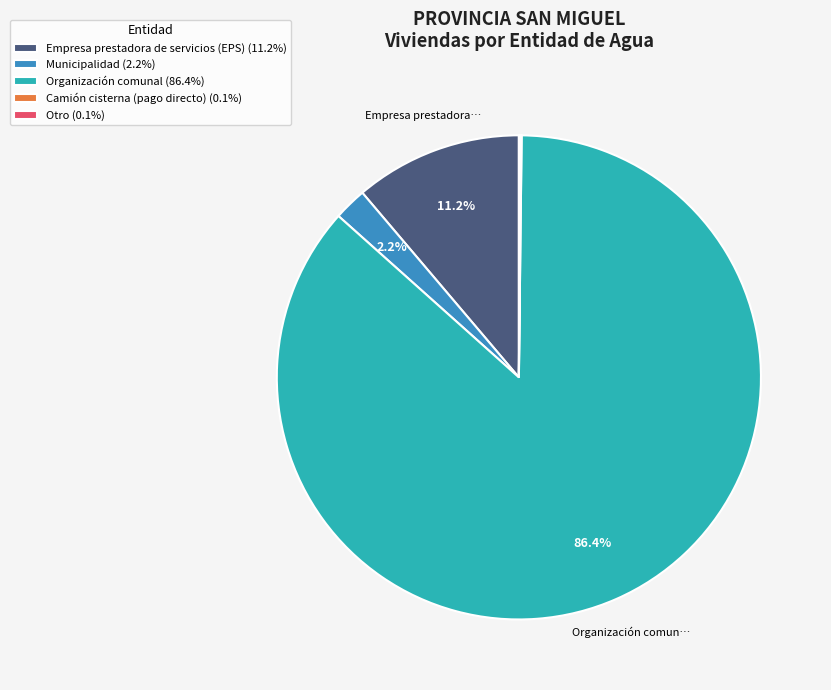

Does Organización comunal (86.4%) represent more than half of the total?

Yes